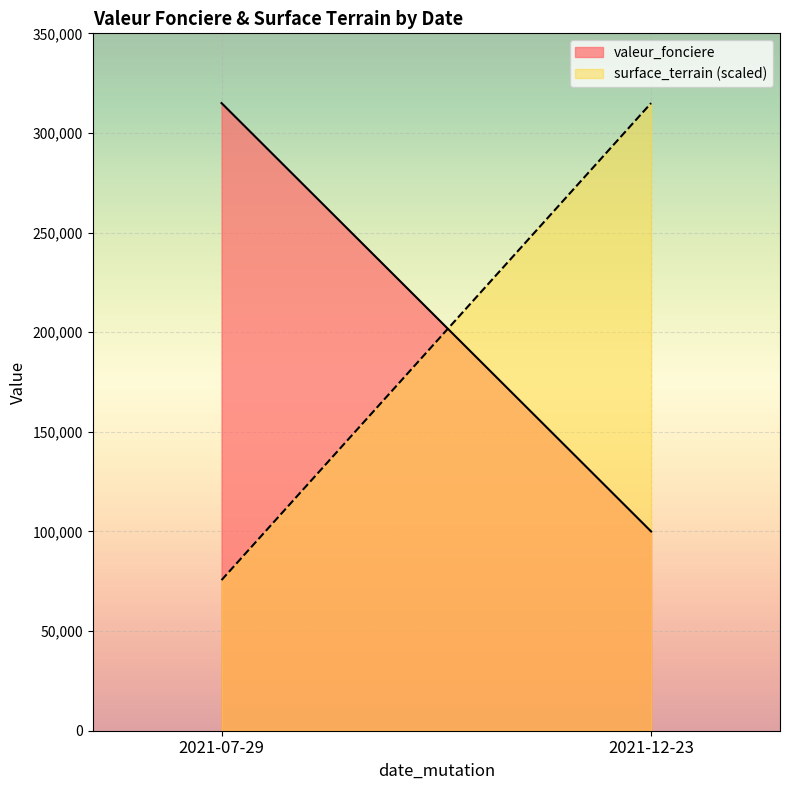

Is the value of valeur_fonciere at 2021-07-29 greater than the value of surface_terrain at 2021-07-29?

Yes